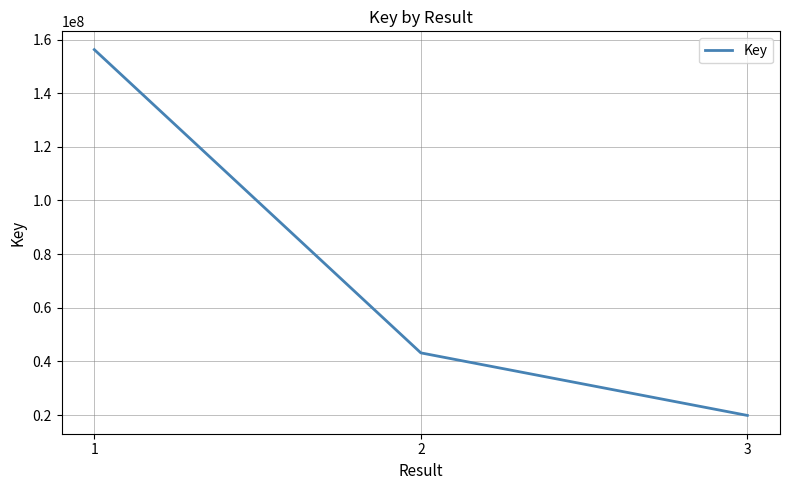

Which category has the lowest value across all series?

3